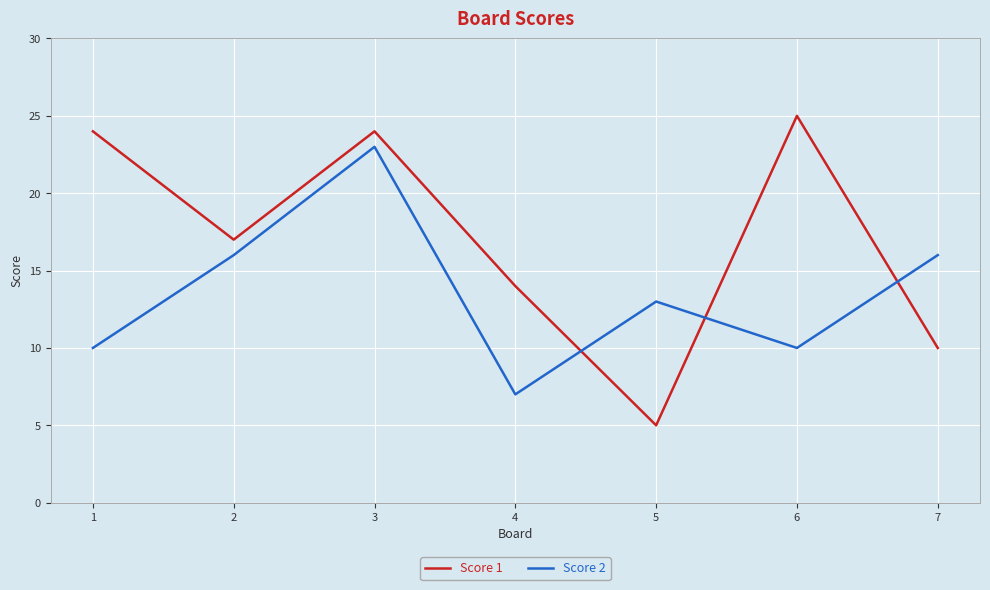

Reading right to left, what are all the values shown in this chart?

Score 1: 10	25	5	14	24	17	24
Score 2: 16	10	13	7	23	16	10